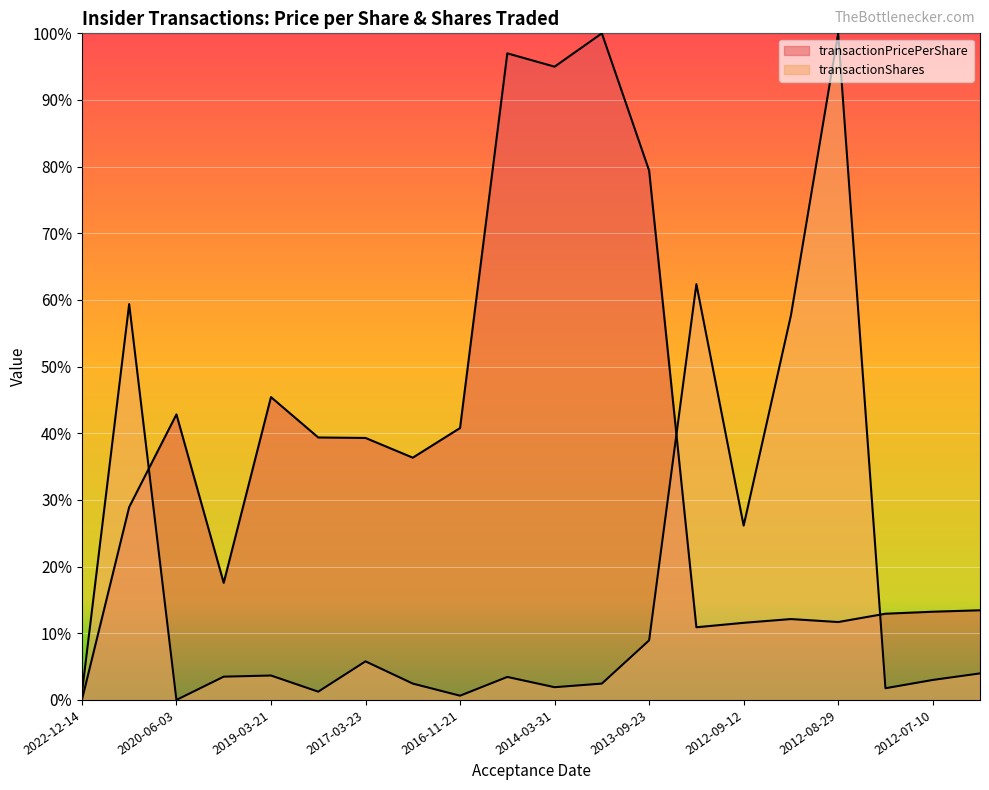

What is the value of the transactionShares point at the 7th from the left?

0.1